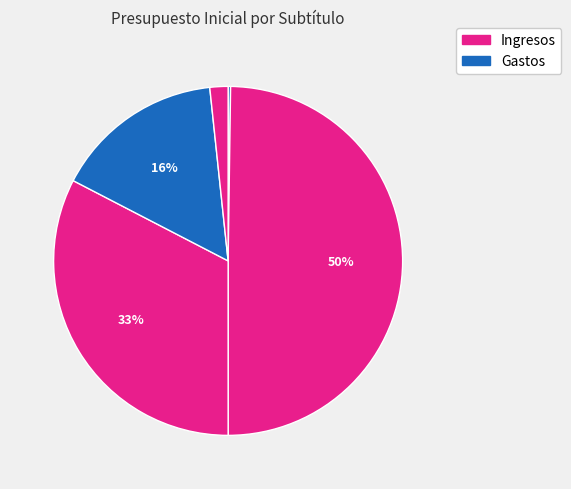

How many segments does this pie chart have?

7